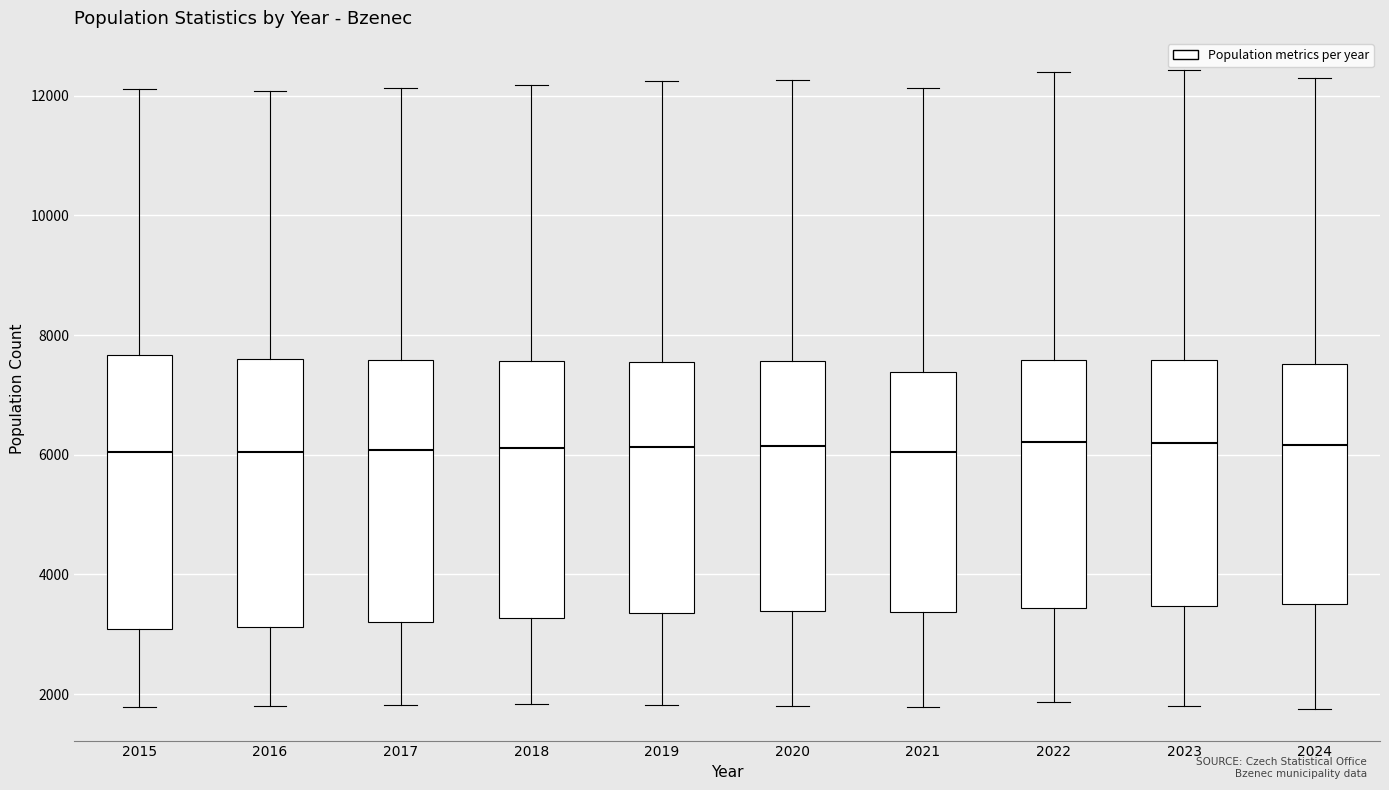

Reading left to right, transcribe this box plot: for each box, give where its median line is, the range the box spans, and where its two whiskers end, as read against the y-axis. The values are not printed on the chart, so give them approximately, as read against the axis.

2015: median 6000, box 3000 to 7600, whiskers 1800 to 12200
2016: median 6000, box 3200 to 7600, whiskers 1800 to 12000
2017: median 6000, box 3200 to 7600, whiskers 1800 to 12200
2018: median 6200, box 3200 to 7600, whiskers 1800 to 12200
2019: median 6200, box 3400 to 7600, whiskers 1800 to 12200
2020: median 6200, box 3400 to 7600, whiskers 1800 to 12200
2021: median 6000, box 3400 to 7400, whiskers 1800 to 12200
2022: median 6200, box 3400 to 7600, whiskers 1800 to 12400
2023: median 6200, box 3400 to 7600, whiskers 1800 to 12400
2024: median 6200, box 3600 to 7600, whiskers 1800 to 12200